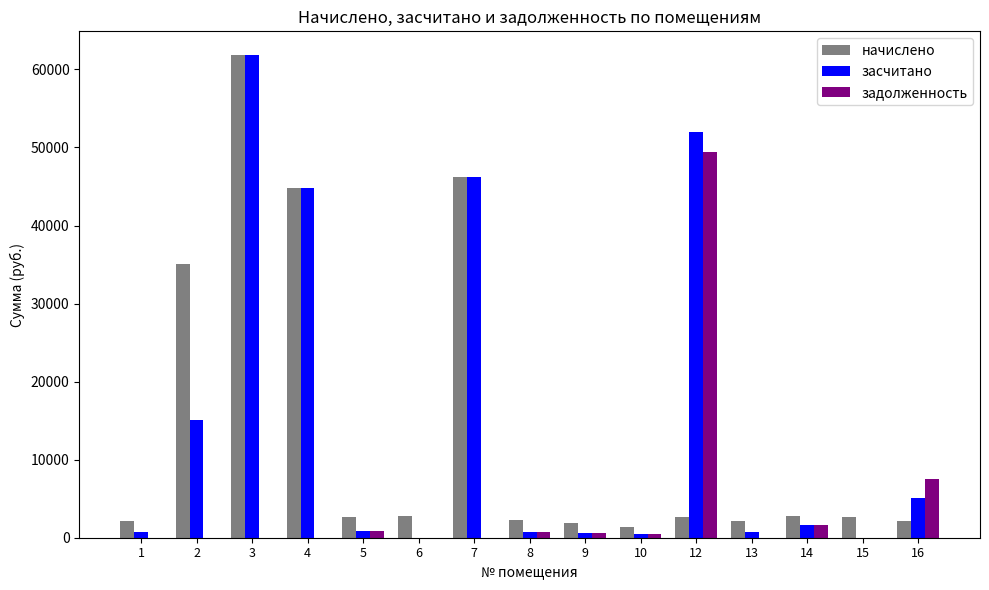

What is the sum of all начислено values?

213192.6